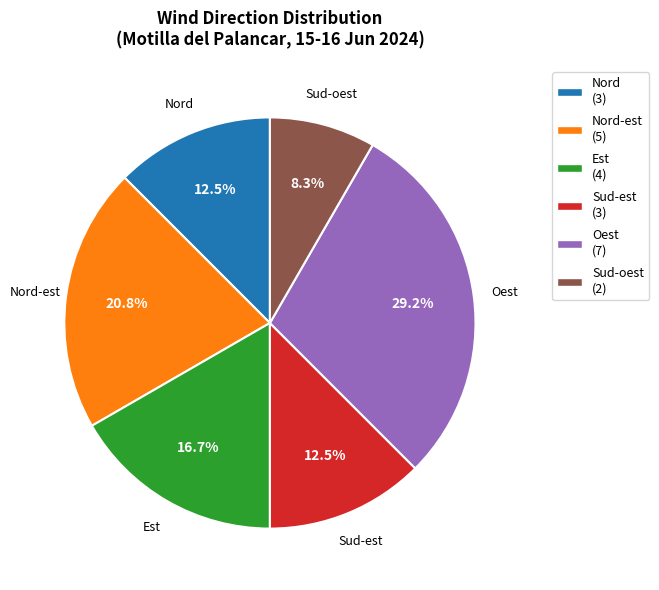

What portion of the pie excludes Sud-oest (2)?

91.7%